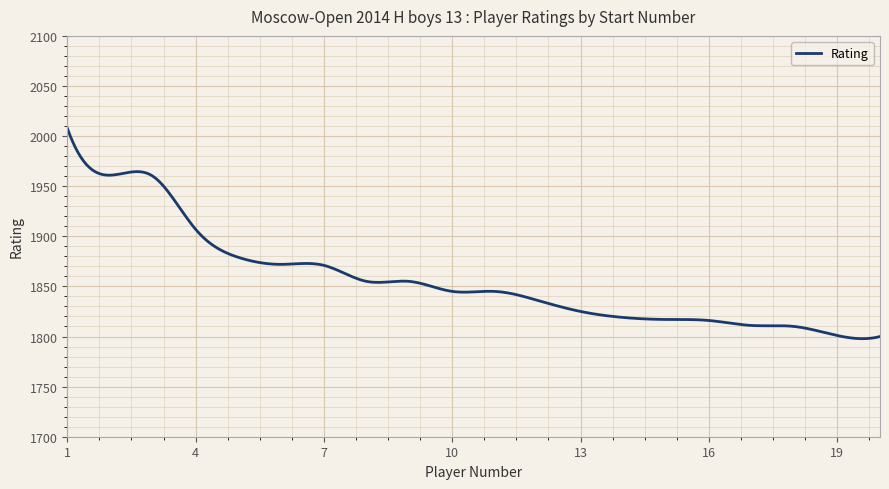

What is the average value?

1856.9